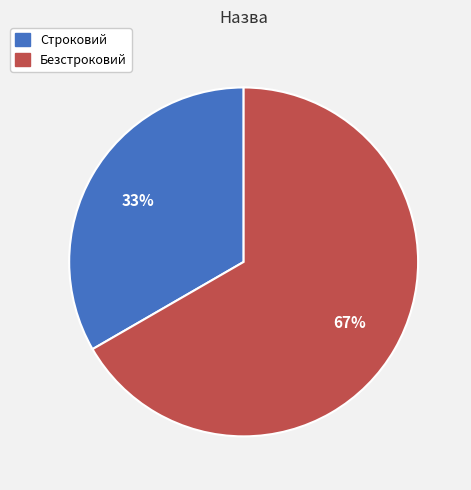

Combined, do Строковий and Безстроковий account for over 50%?

Yes